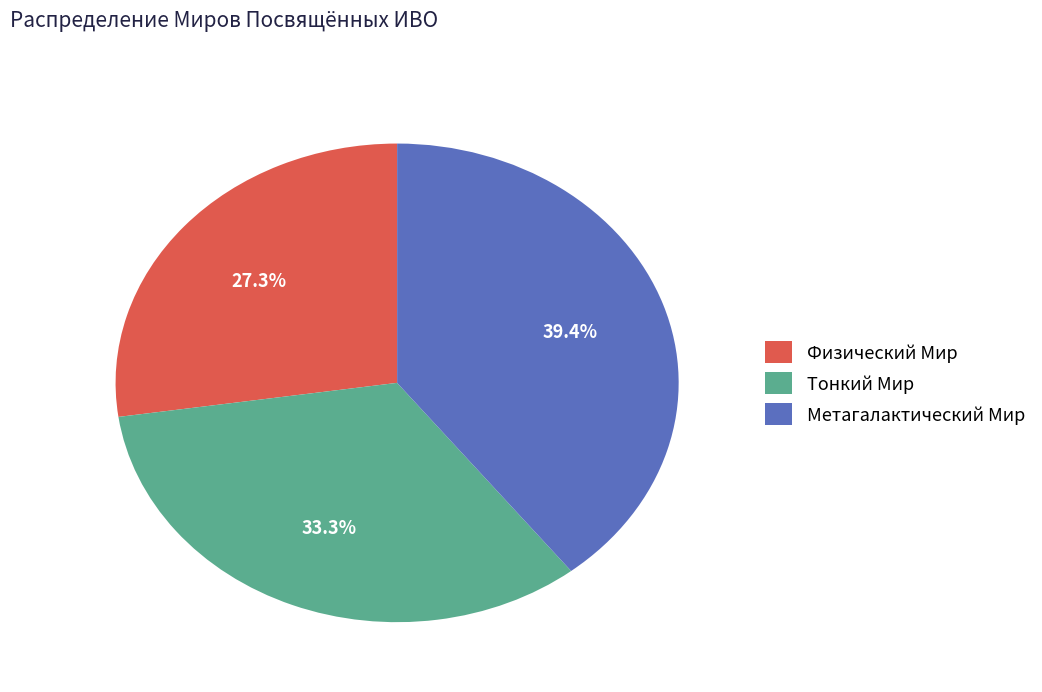

Between Метагалактический Мир and Физический Мир, which is larger?

Метагалактический Мир